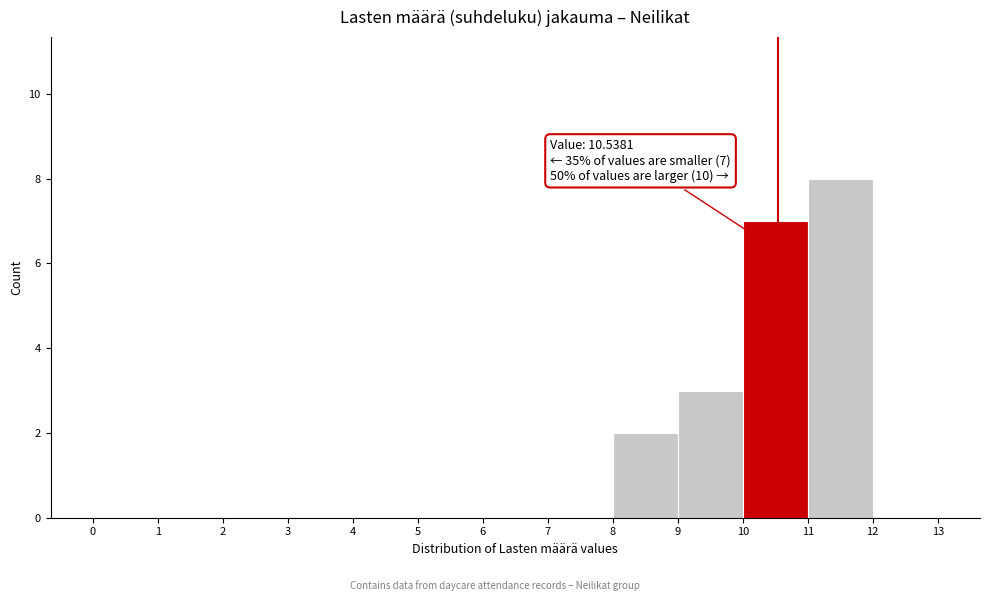

Which range on the x-axis has the tallest bar?

11 to 12